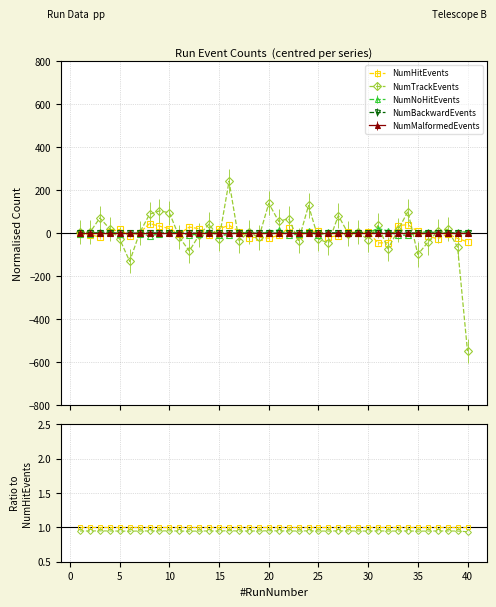

Which series has the widest spread of values?

NumTrackEvents